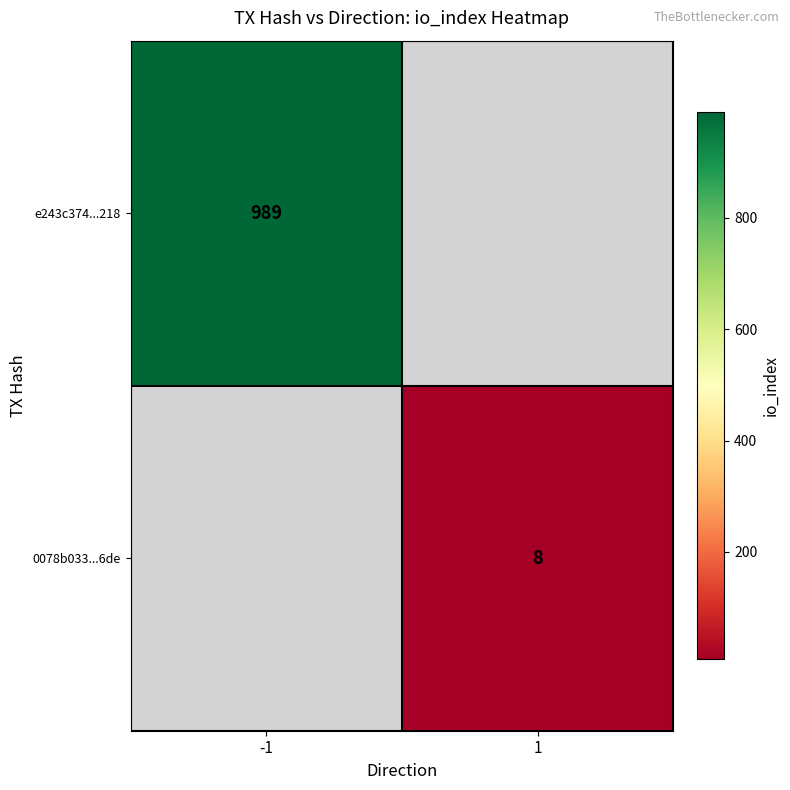

Between 1 and -1, which is larger?

-1